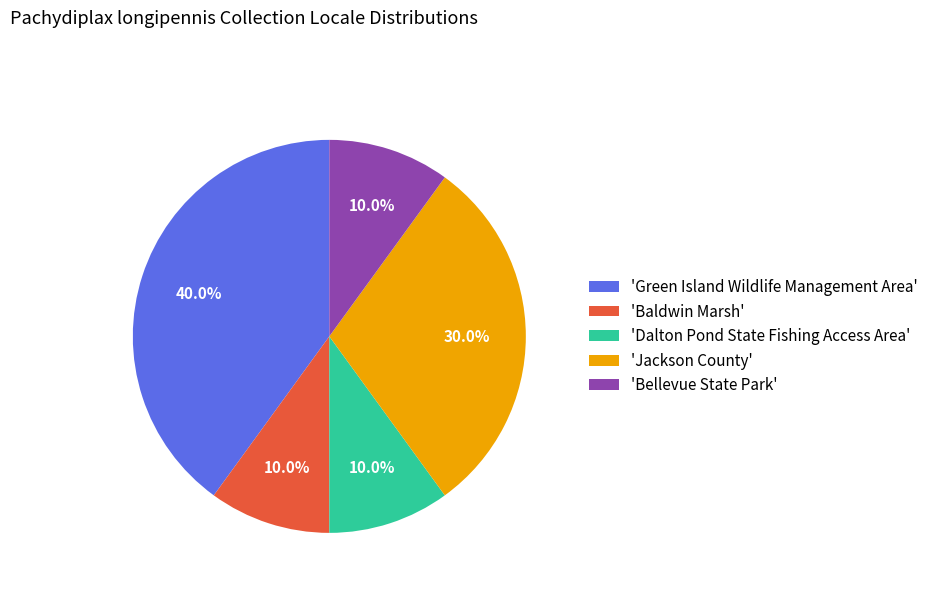

To the nearest percent, what is the average slice percentage?

20%